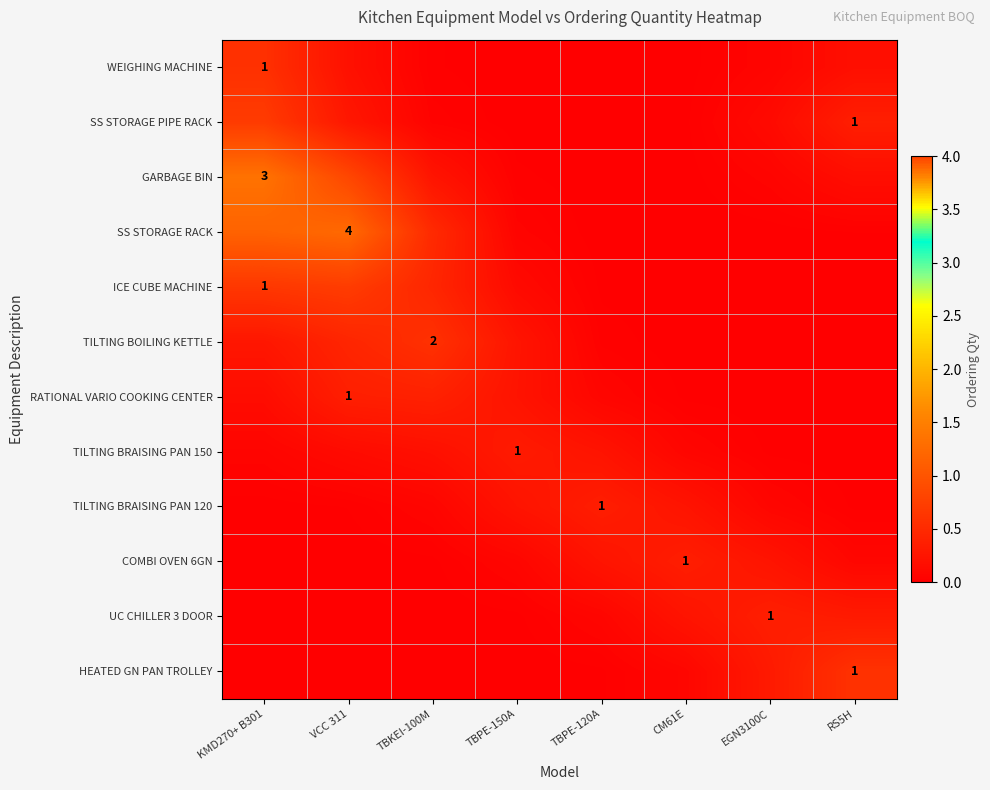

Which category has the lowest value in the HEATED GN PAN TROLLEY series?

KMD270+ B301